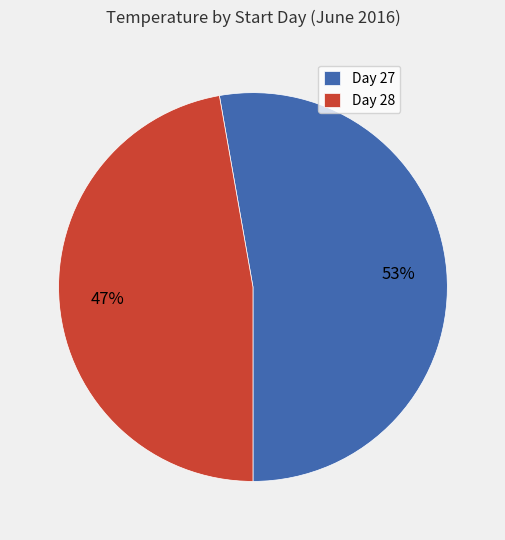

Is it true that Day 27 is 62% of the pie?

False